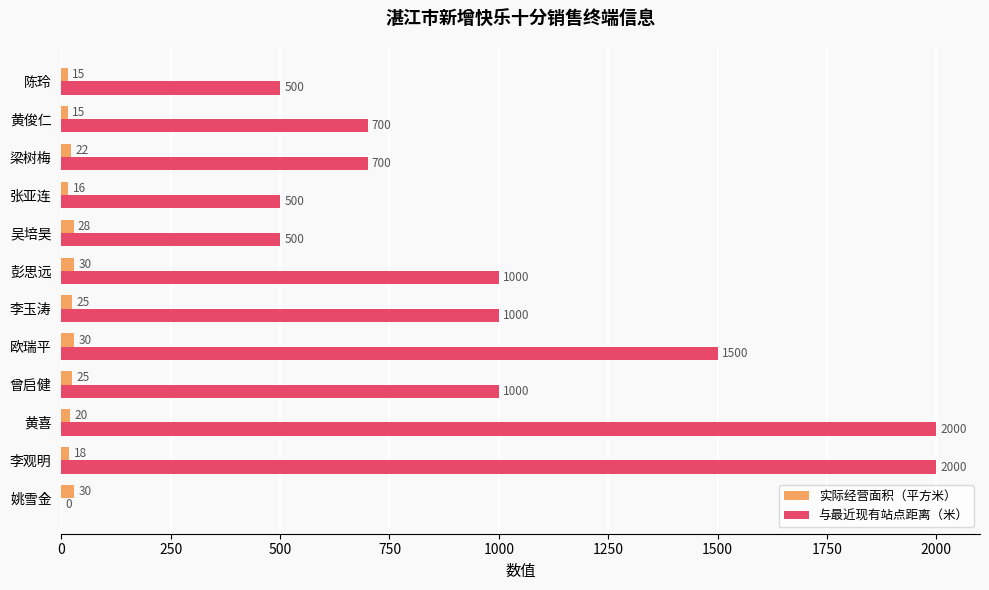

What is the sum of the 与最近现有站点距离（米） values at 梁树梅 and 欧瑞平?

2200